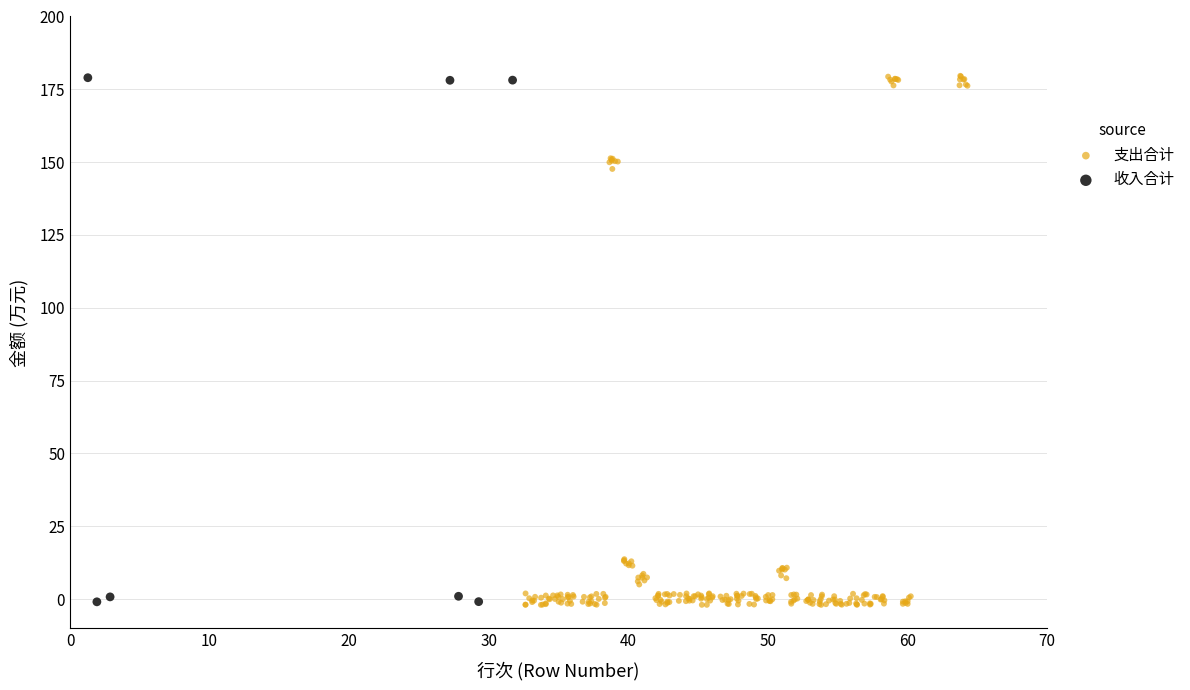

Which series has the largest Y range (max minus min)?

支出合计